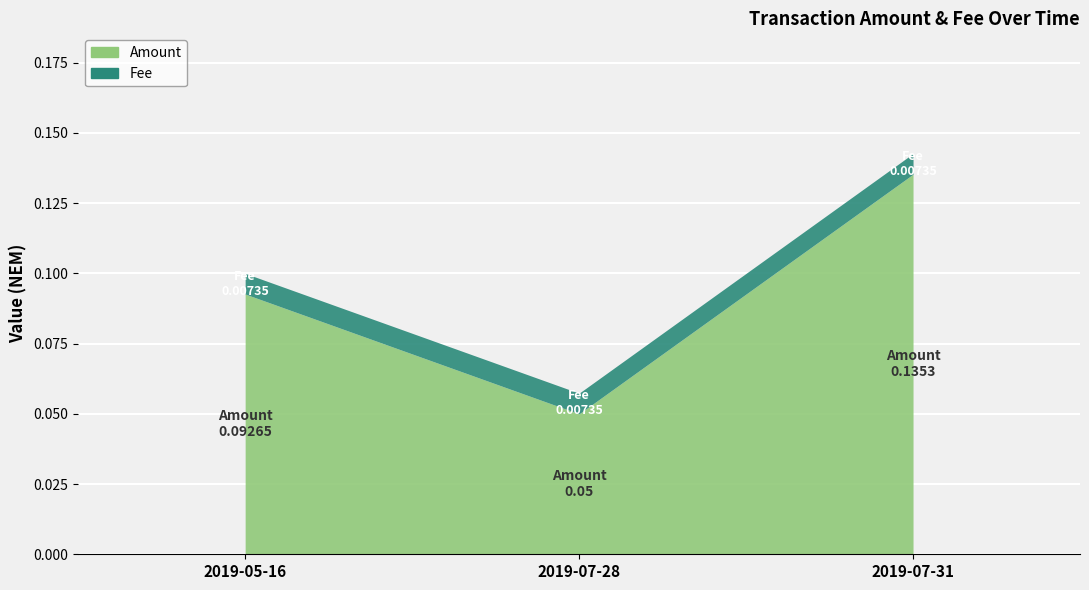

How many Amount values are between 0 and 1?

3